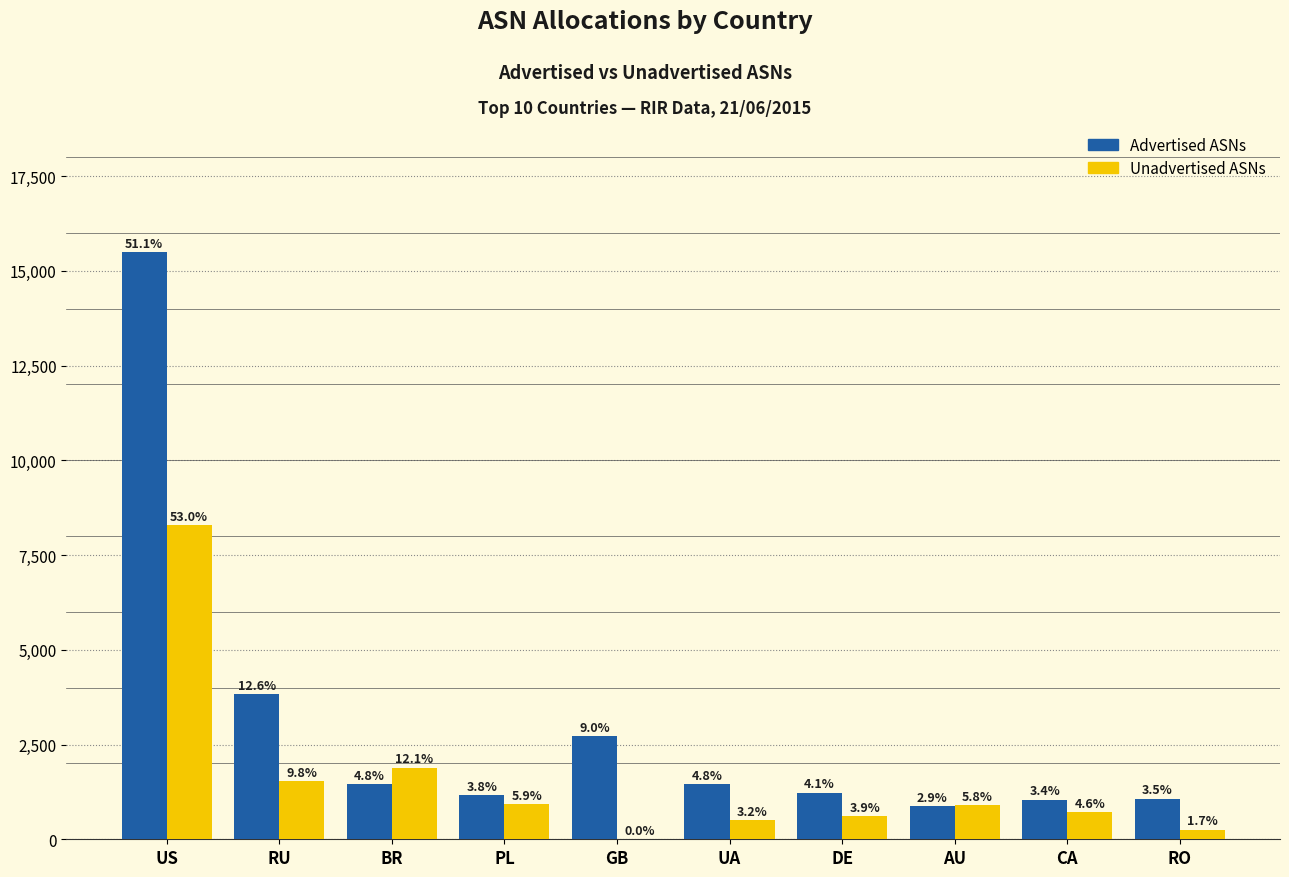

The value of Unadvertised ASNs at DE is 606. True or false?

True